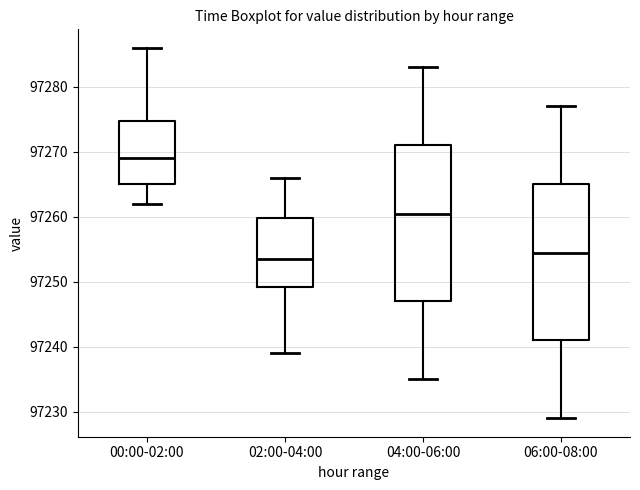

Where is the lower edge of the box for 02:00-04:00 on the y-axis? The values are not printed on the chart, so give them approximately, as read against the axis.

97249